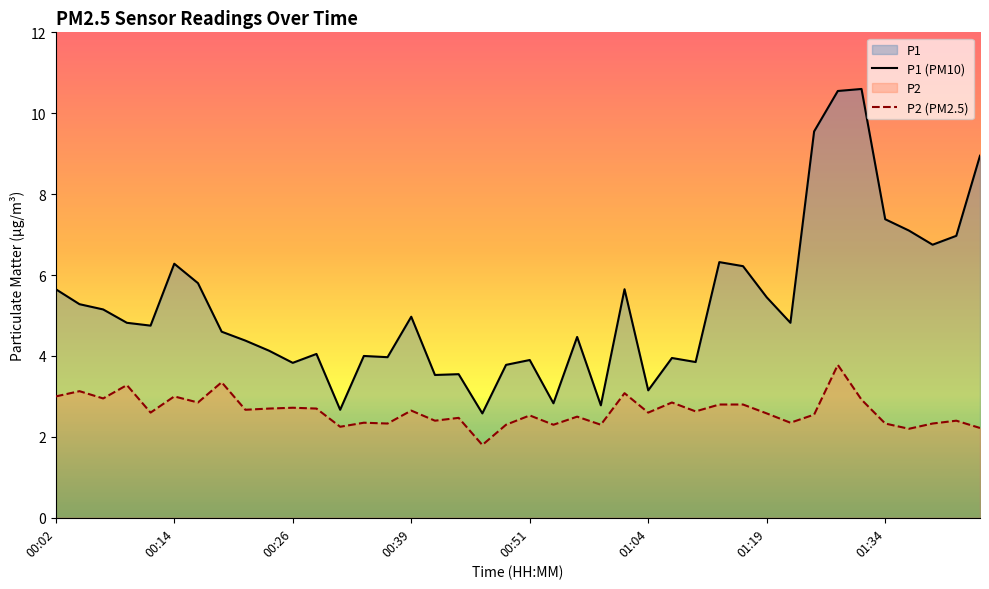

Does the chart display data point markers on the line(s)?

No